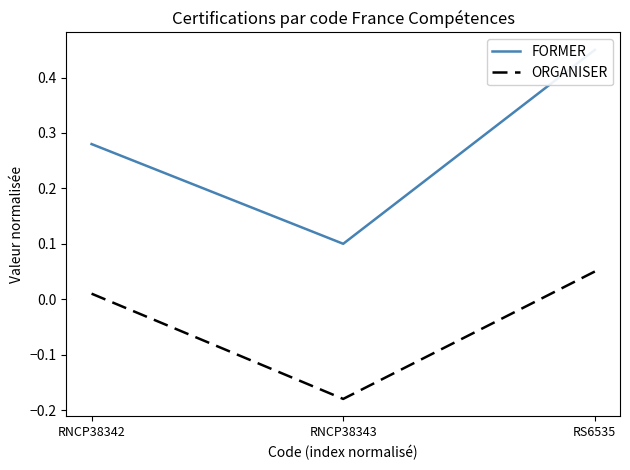

What is the difference between the ORGANISER values at RNCP38343 and RNCP38342?

0.2